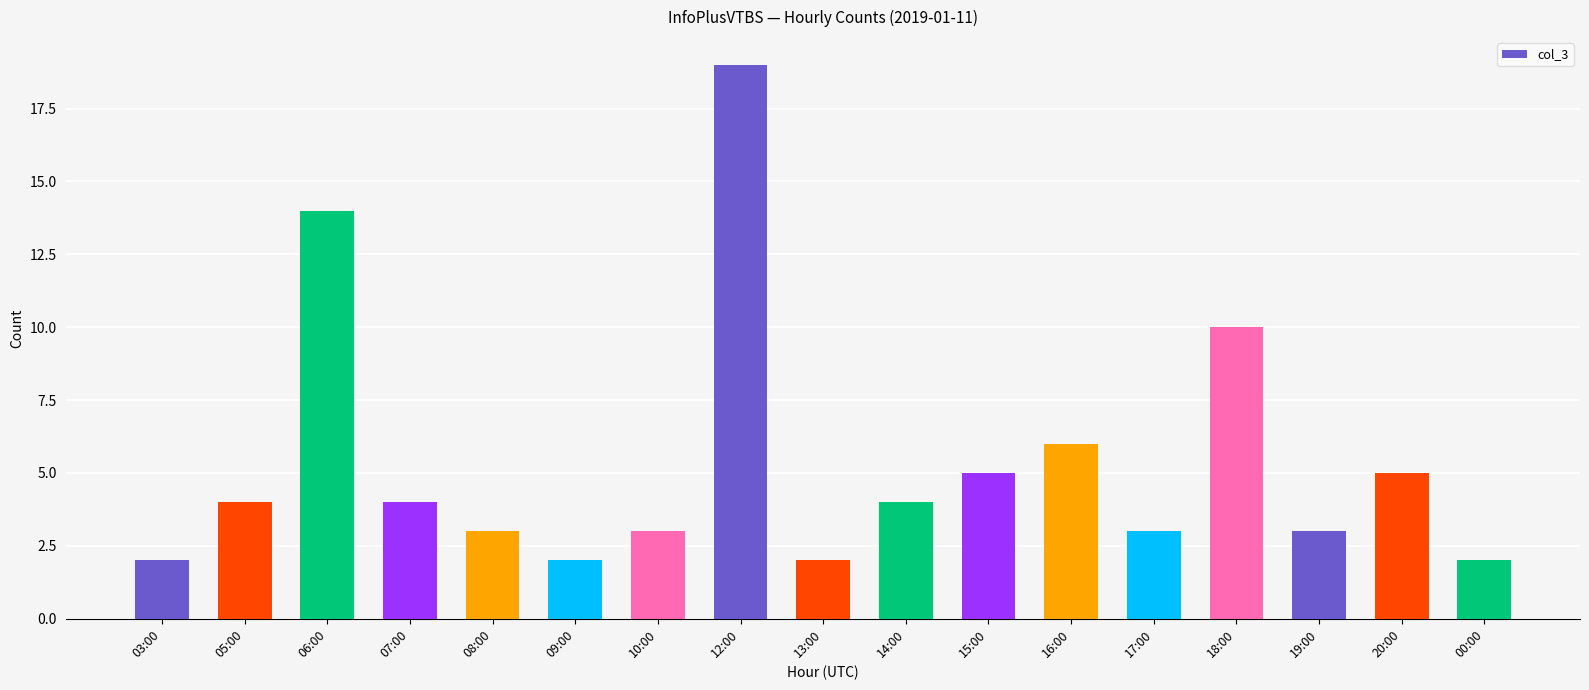

The value at 09:00 is 1. True or false?

False